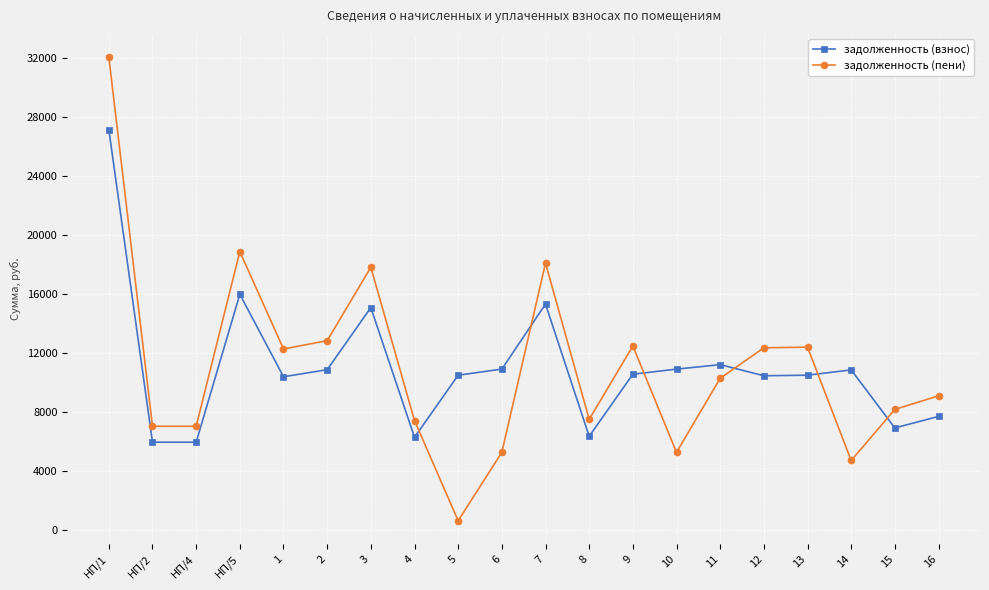

Which category has the highest value in the задолженность (взнос) series?

НП/1